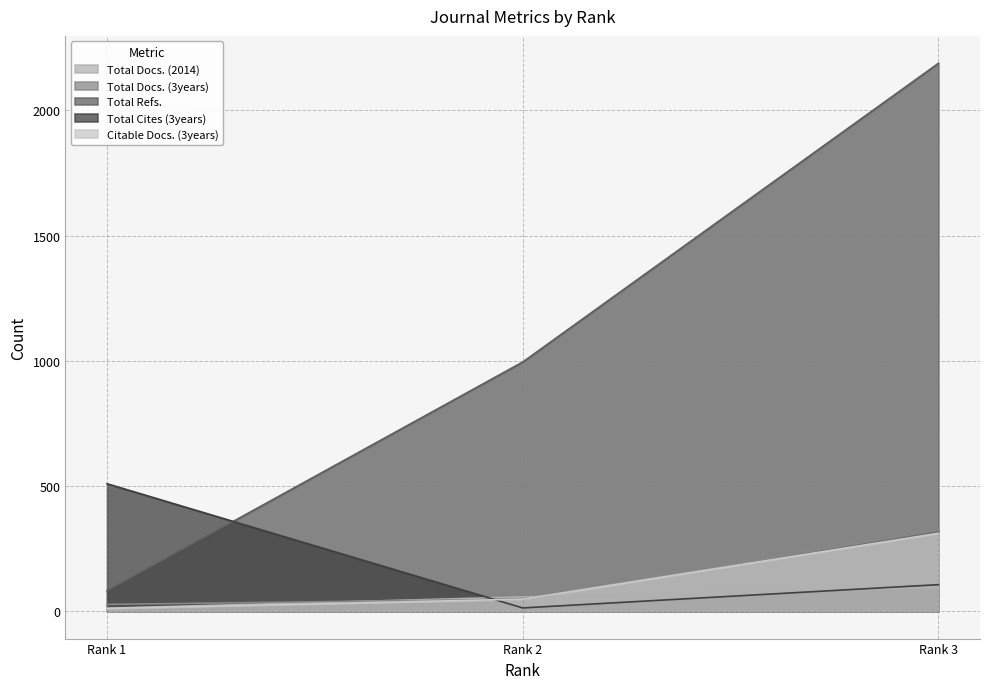

Where is Total Refs. nearest to the value 1134?

Rank 2